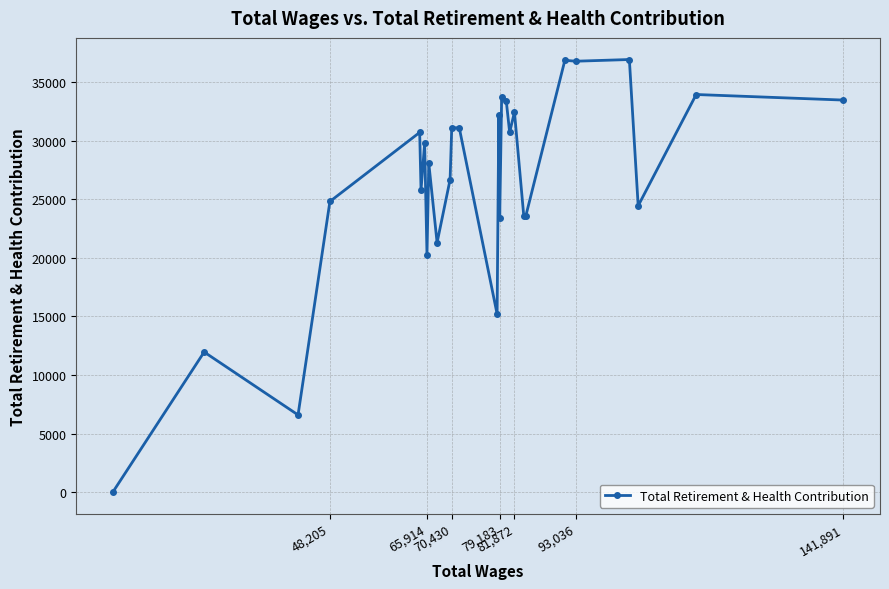

What is the maximum value shown in the chart?

36941